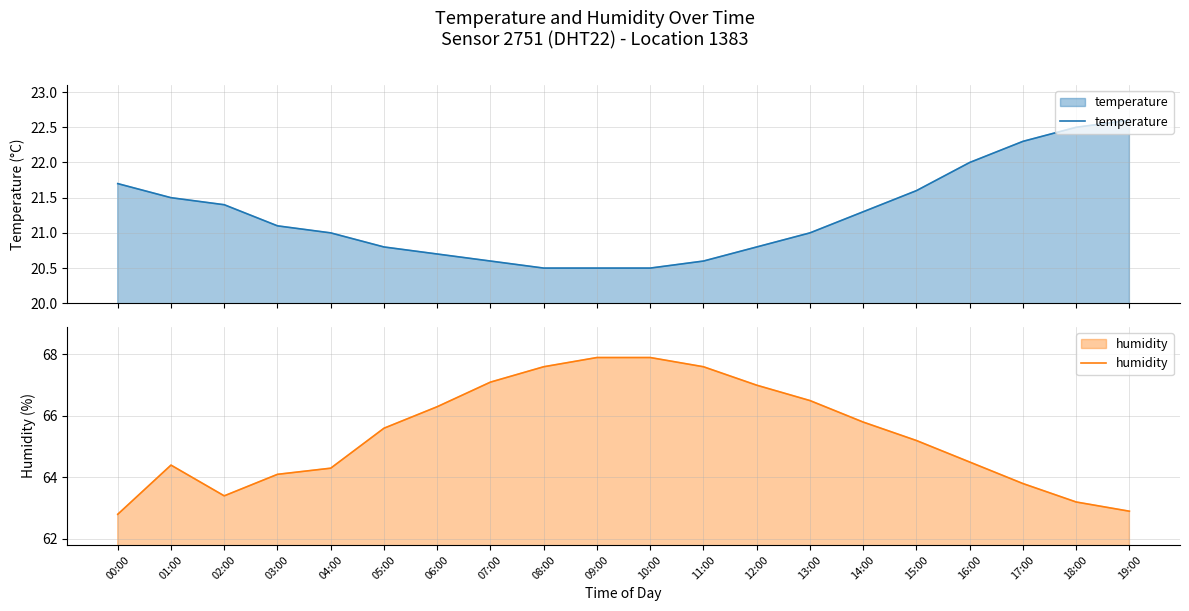

What is the highest value of the humidity series?

67.9